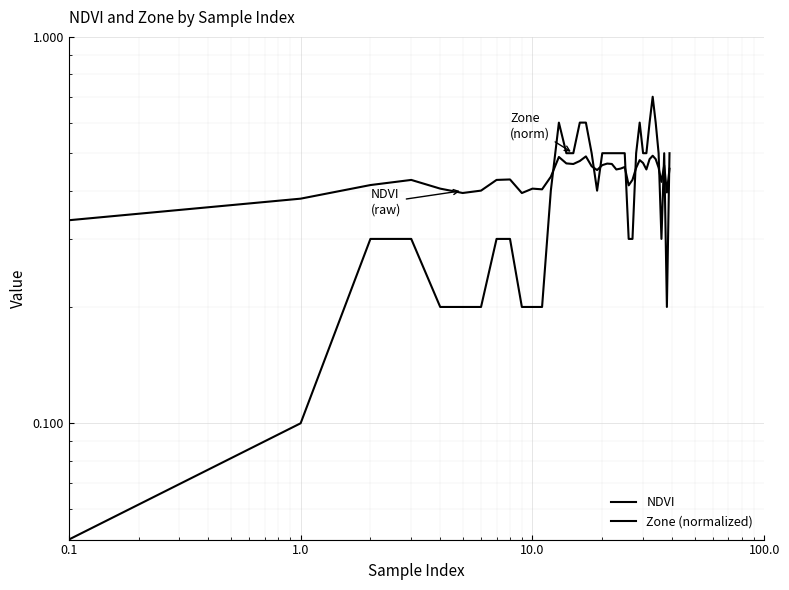

What is the spread (max minus min) of values at 27?

0.1